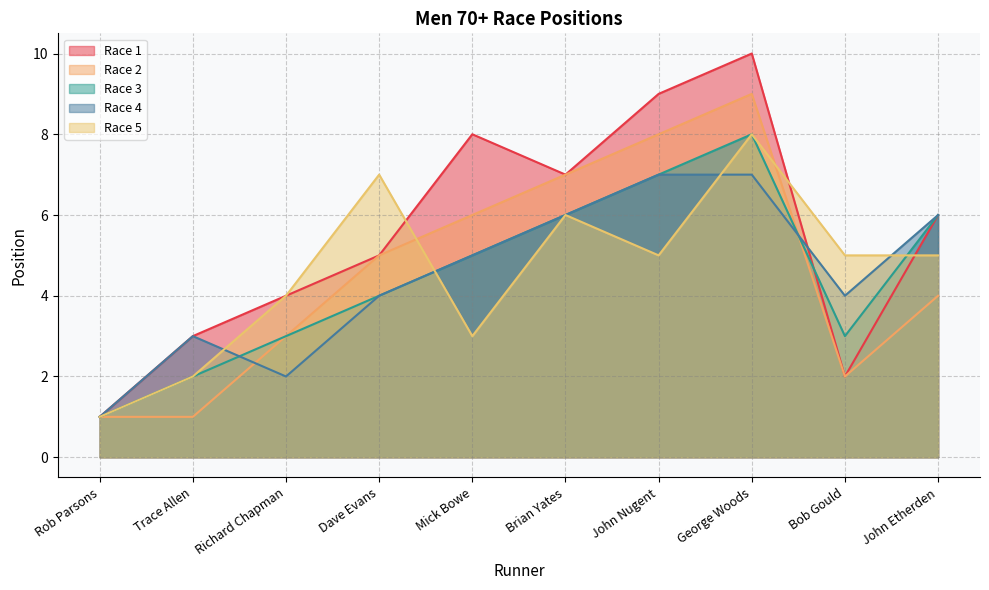

What is the label of the 8th point from the right?

Richard Chapman